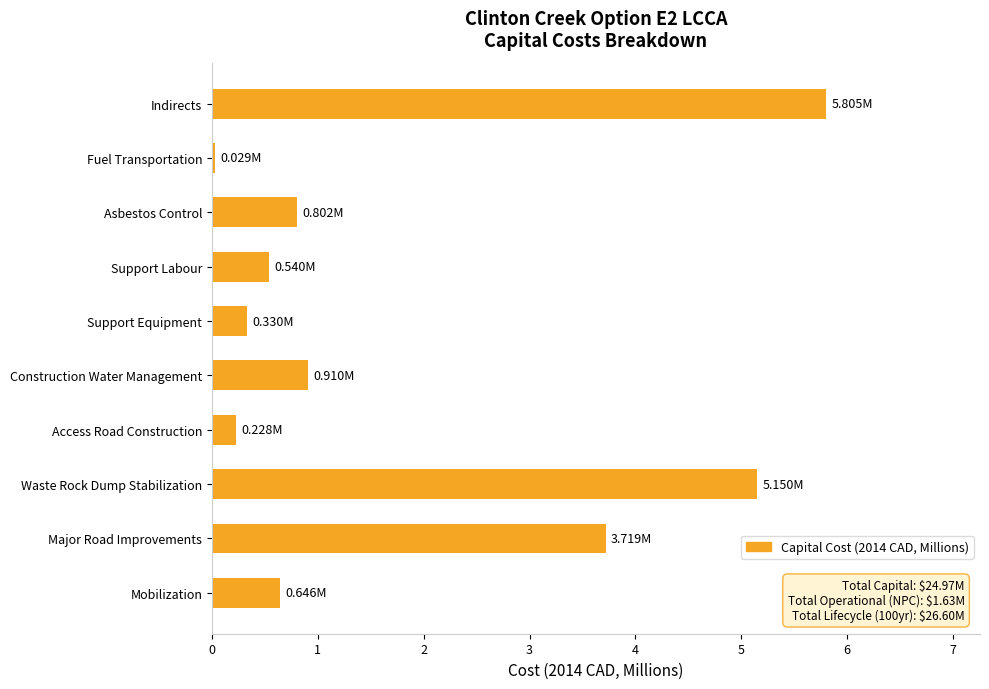

What is the difference between the maximum and minimum values?

5.8